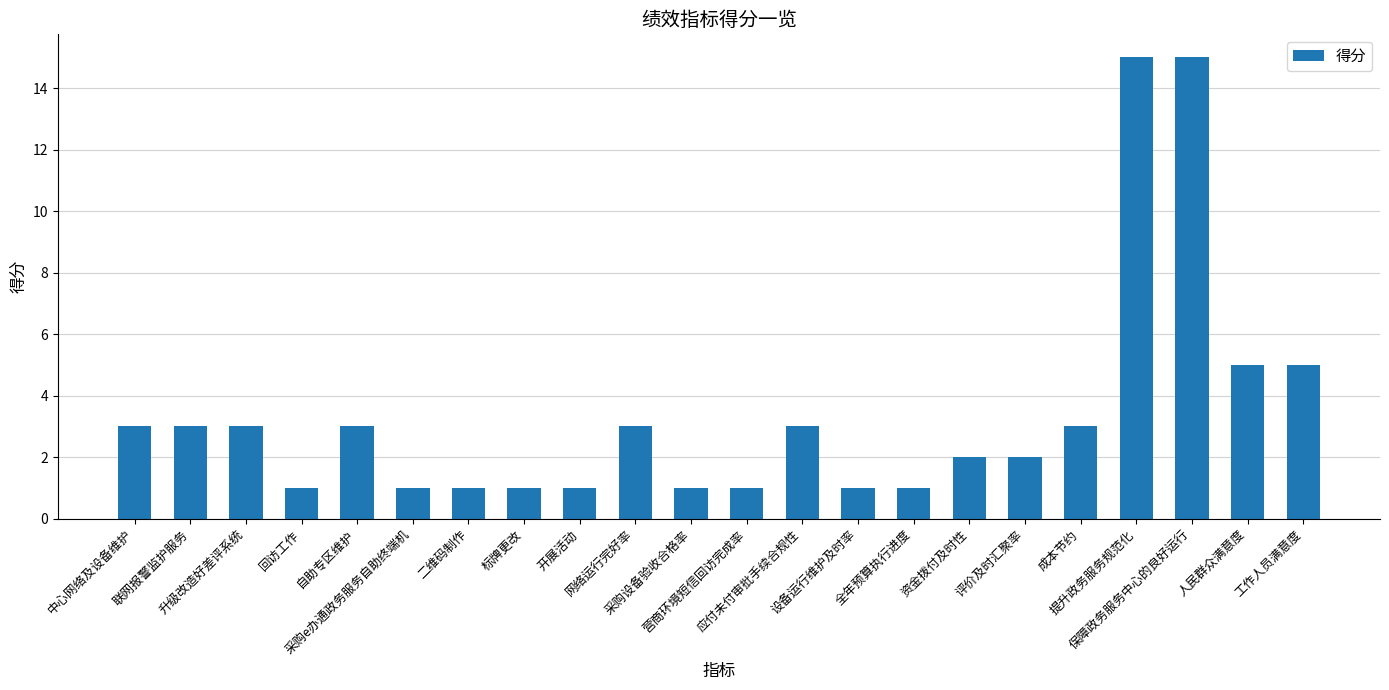

Does the chart contain any negative values?

No